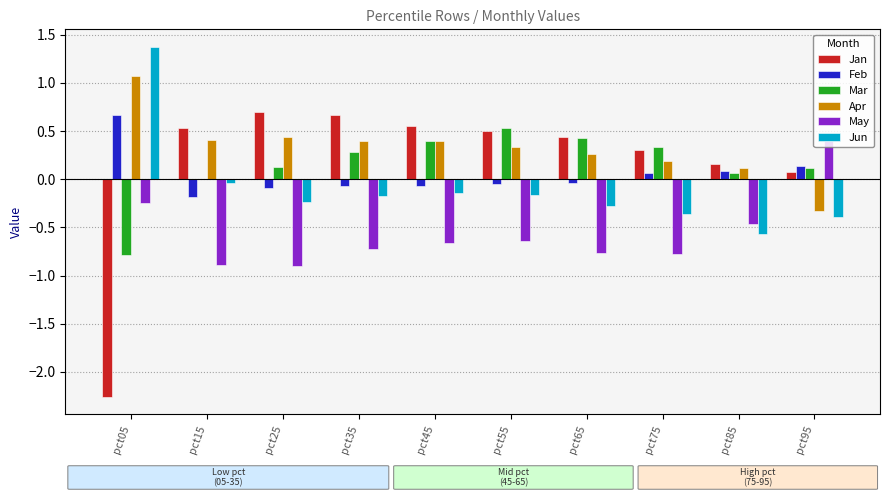

What is the greatest value displayed?

1.4